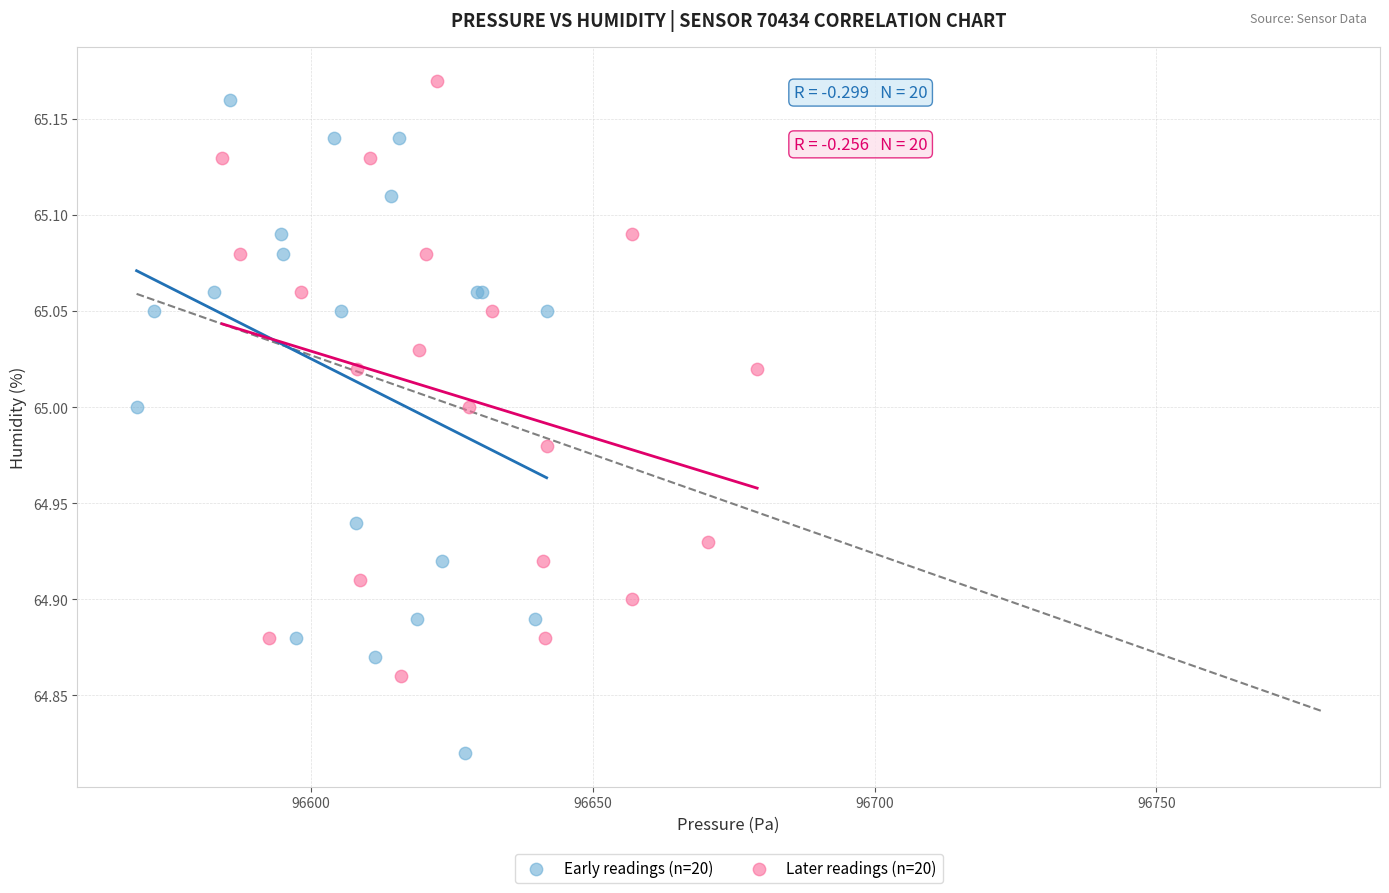

Which series contains the highest Y value?

Later readings (n=20)